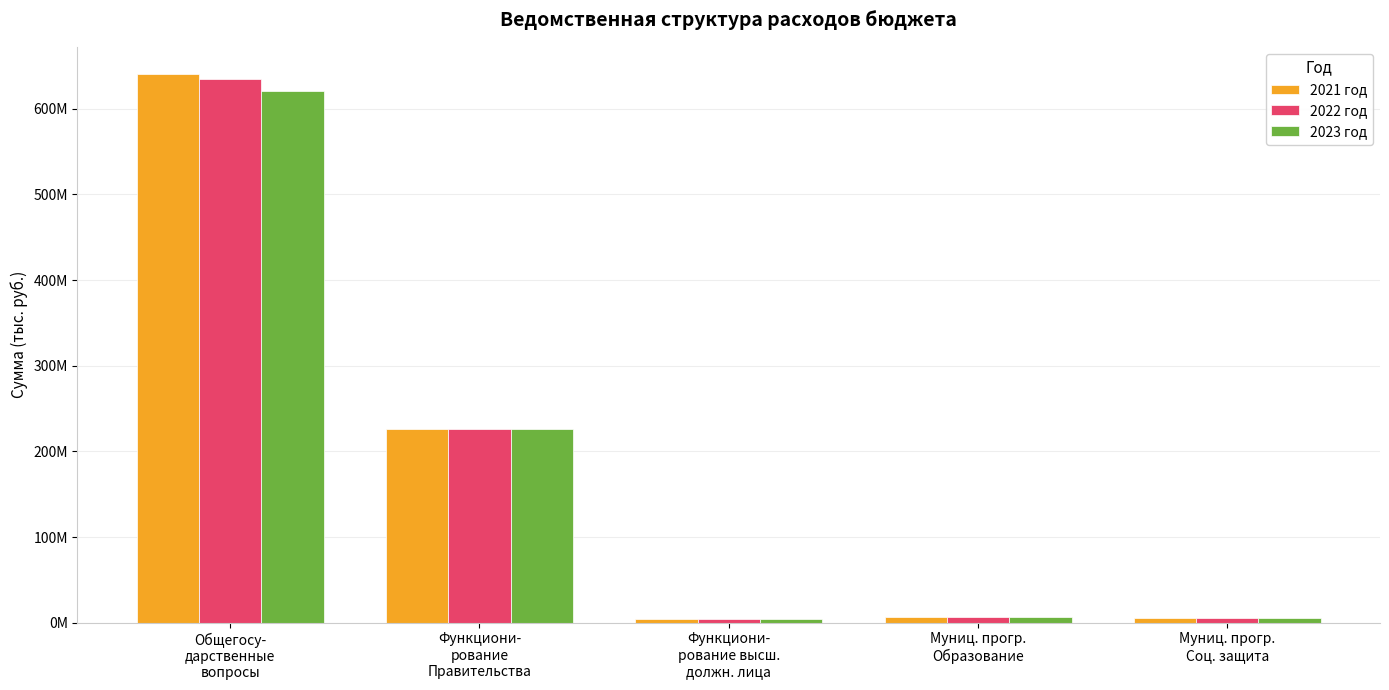

What are all the series names shown in the legend?

2021 год, 2022 год, 2023 год